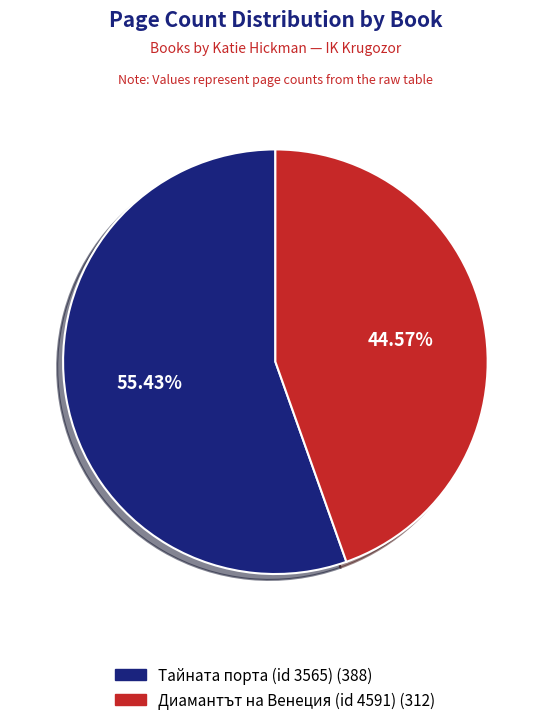

Is there a majority slice in this chart?

Yes